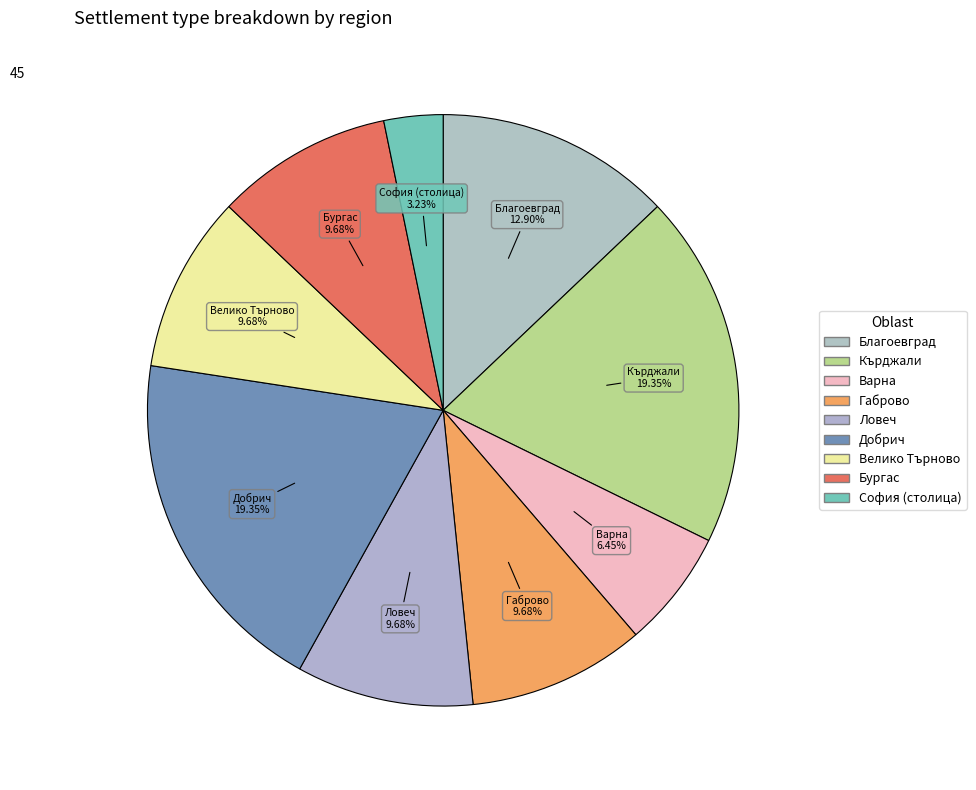

How many segments does this pie chart have?

9